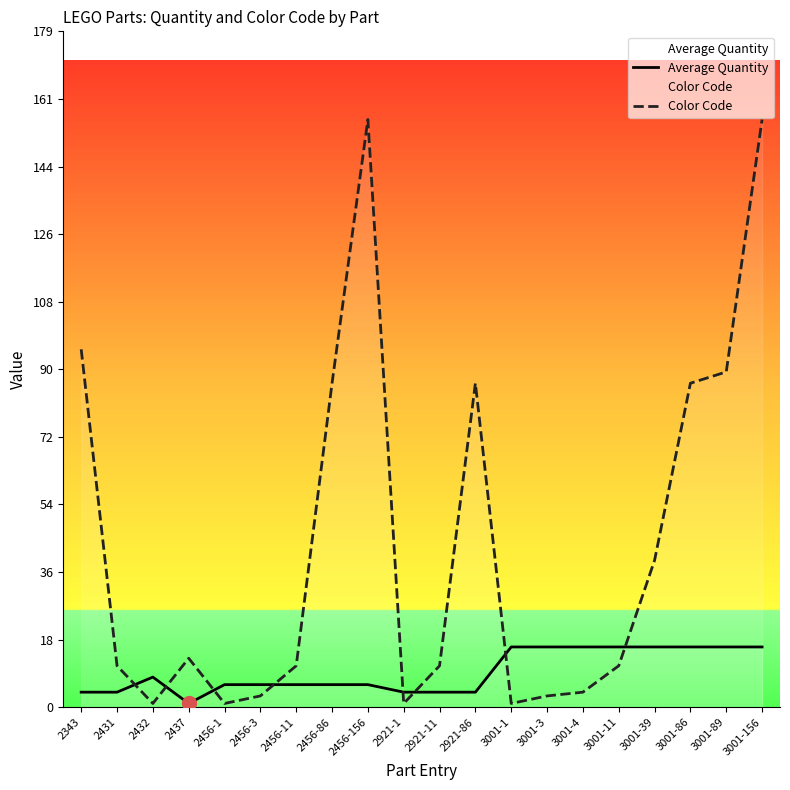

True or false: Average Quantity has a value of 2 at 2456-156.

False